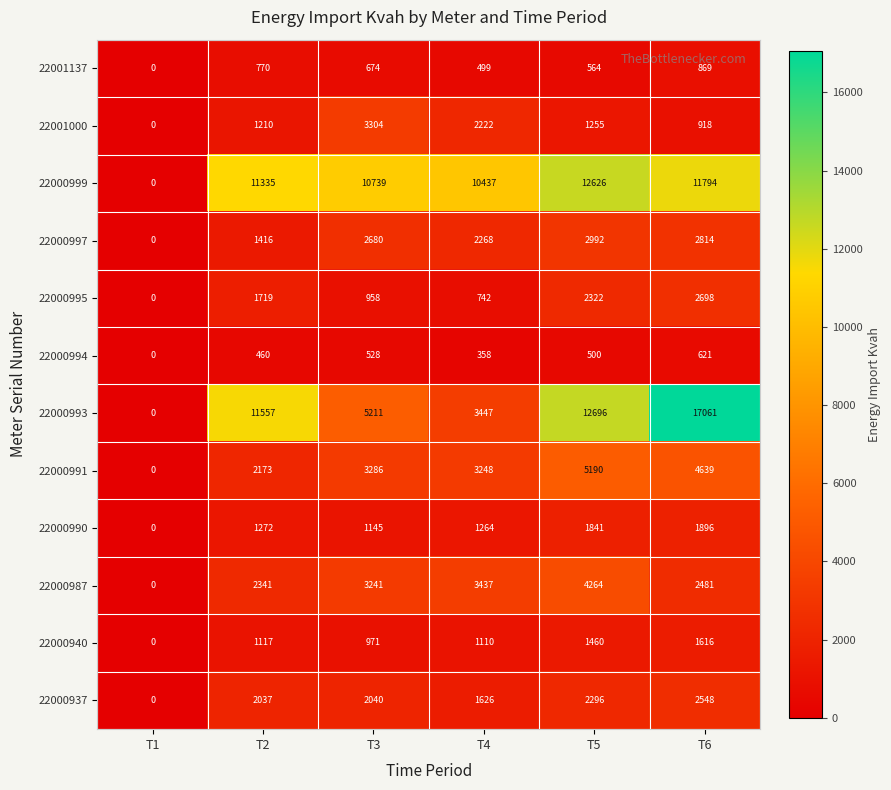

Where is 22001137 nearest to the value 434?

T4